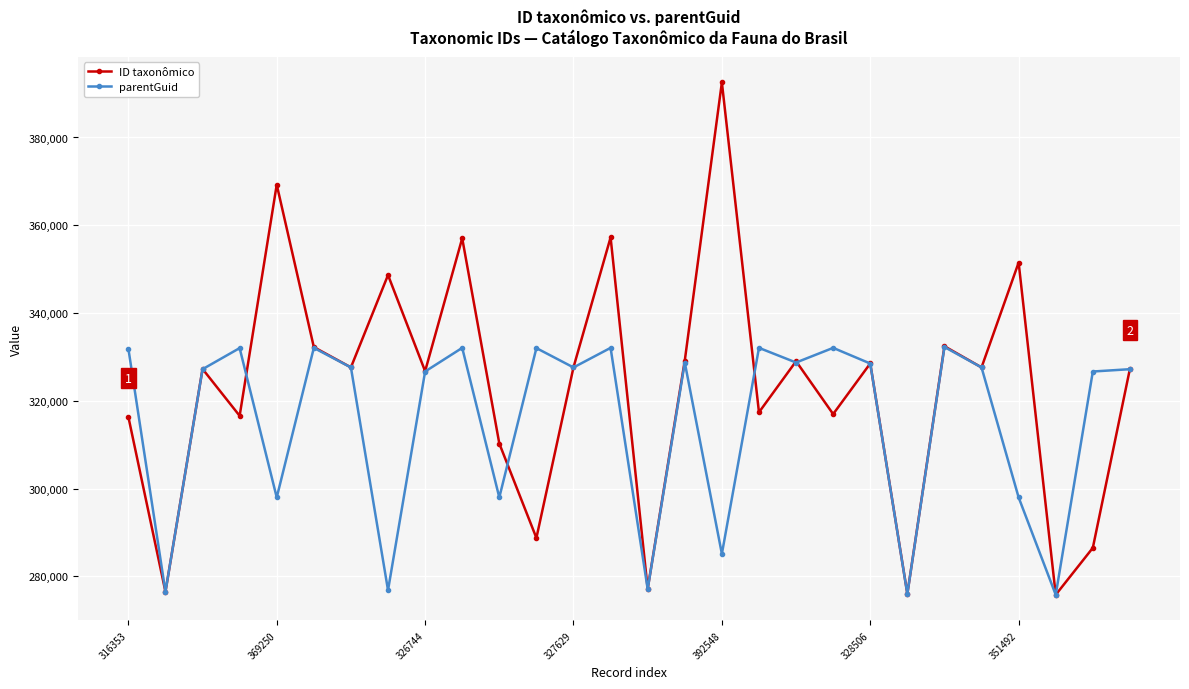

What is the difference between the maximum and minimum values in the ID taxonômico series?

116753